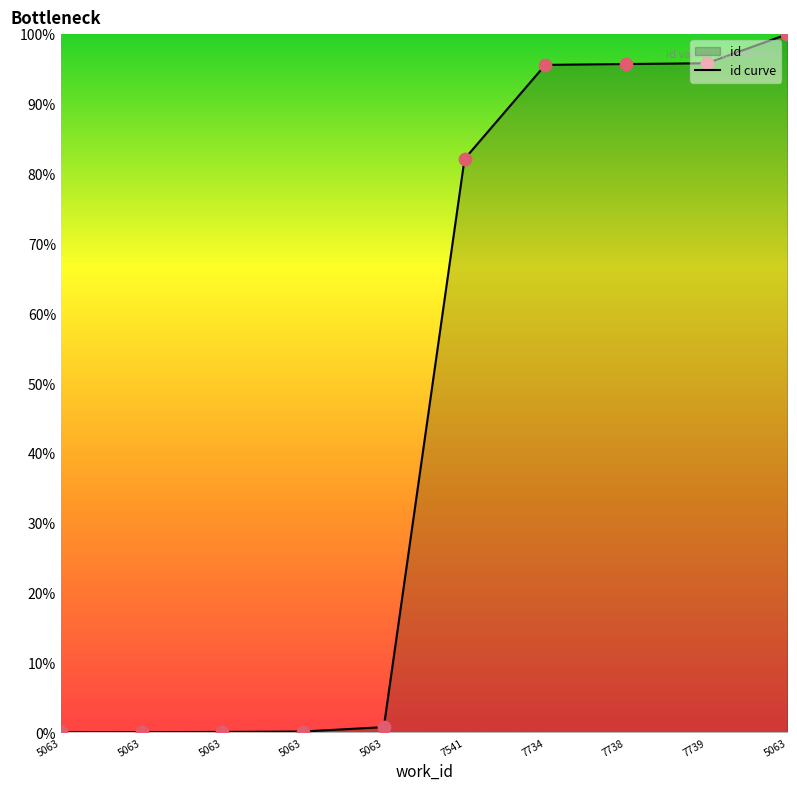

Between 5063 and 7734, which is larger?

7734